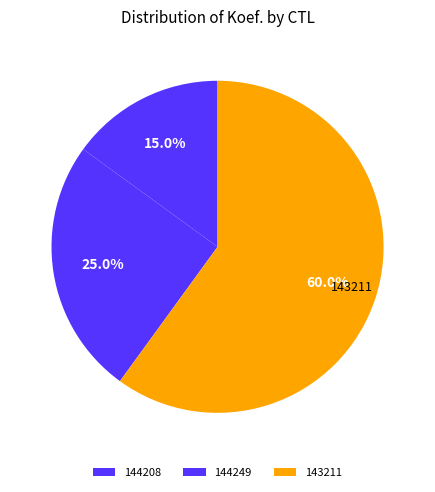

True or false: 143211 accounts for 60% of the total.

True